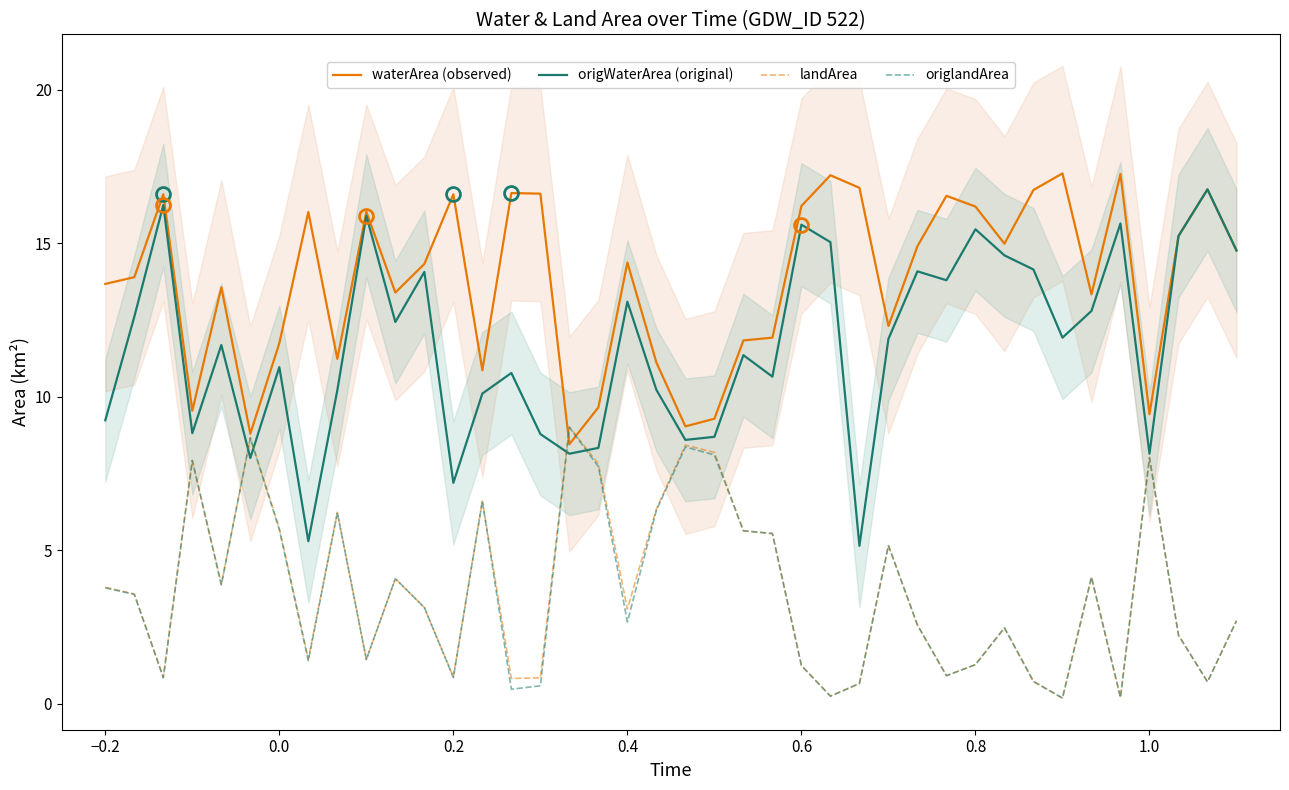

What is the minimum value for origWaterArea (original)?

5.1